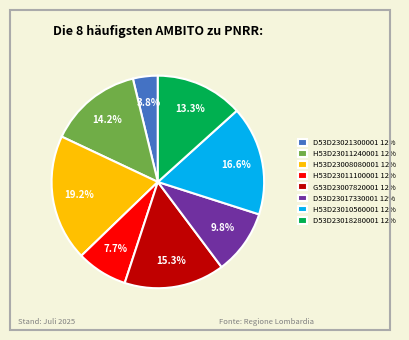

How much of the chart is everything except D53D23017330001 12%?

90.2%